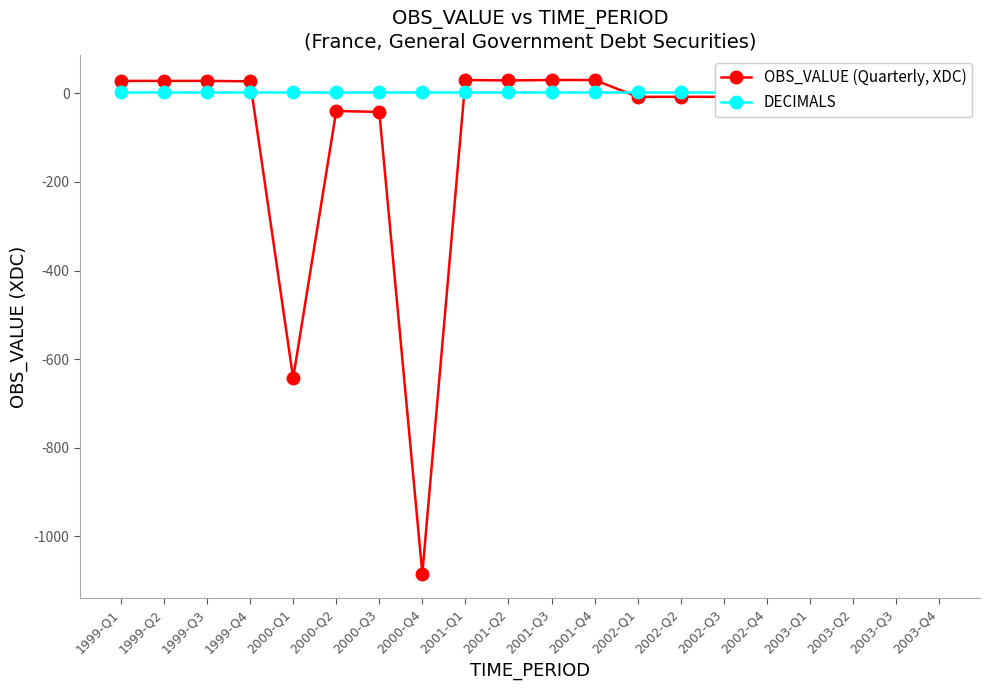

Does the chart display data point markers on the line(s)?

Yes